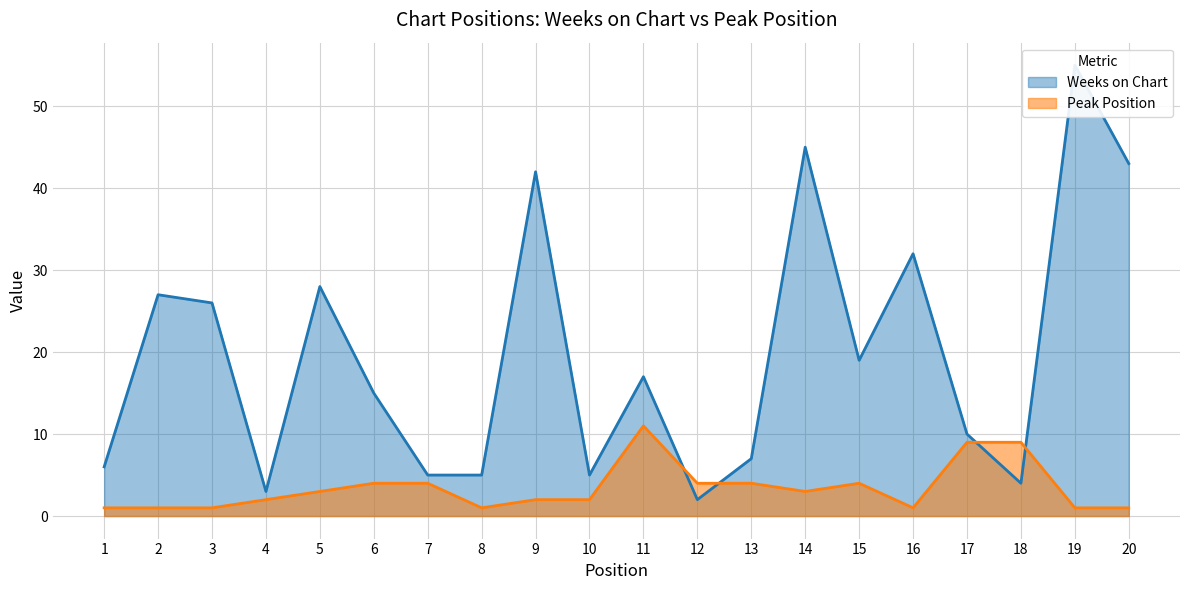

What is the difference between the maximum and minimum values in the Peak Position series?

10